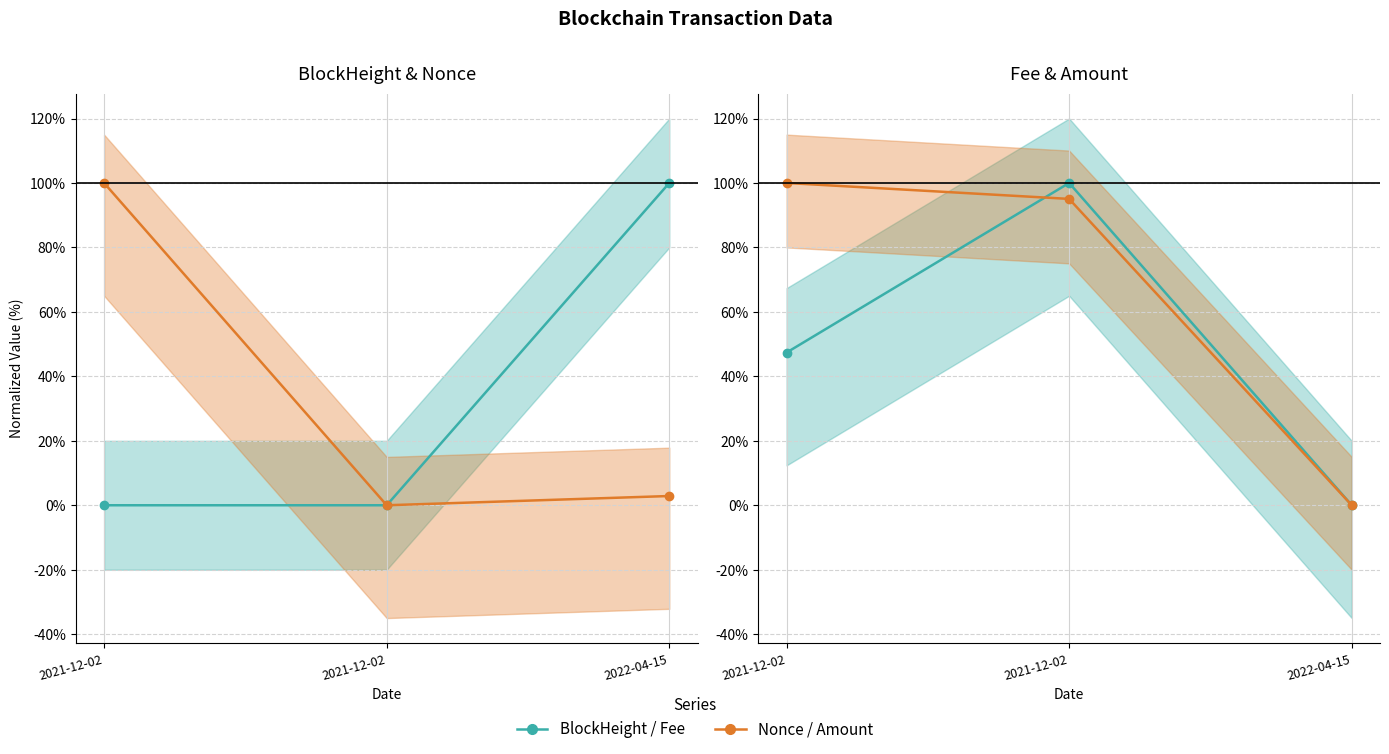

What is the label of the 3rd point from the left?

2022-04-15